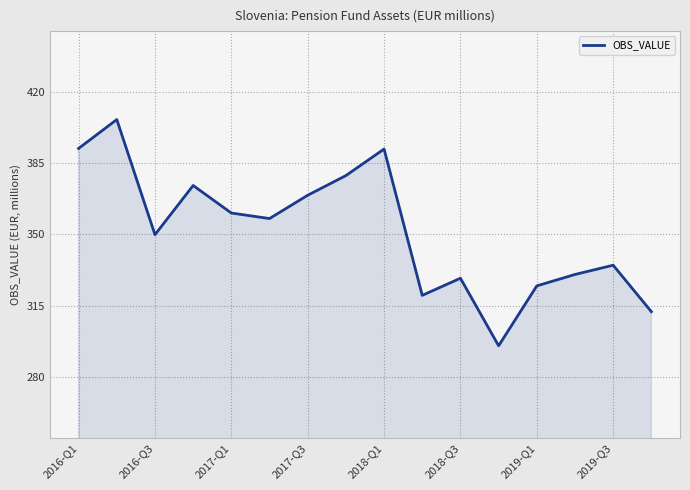

What is the greatest value displayed?

406.5